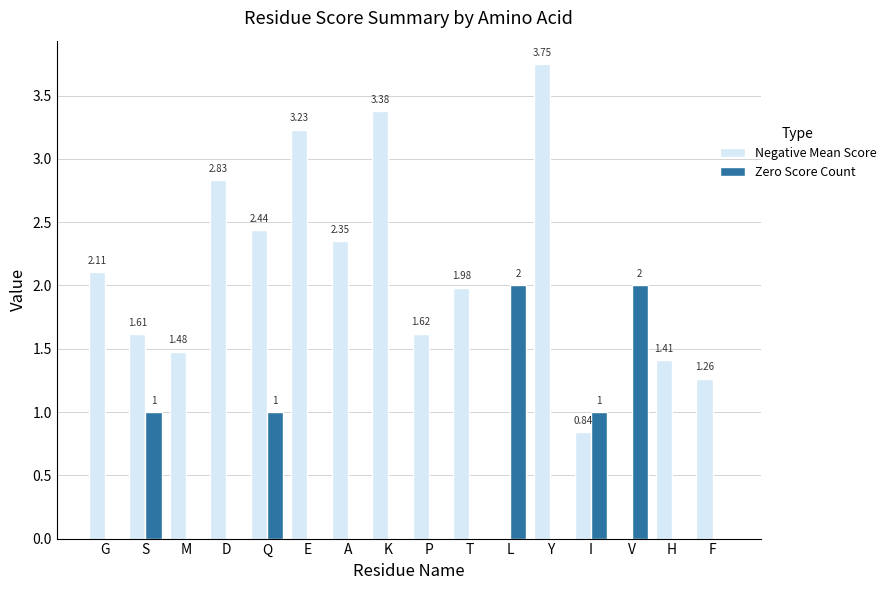

Between Q and L, which series saw the biggest shift?

Negative Mean Score